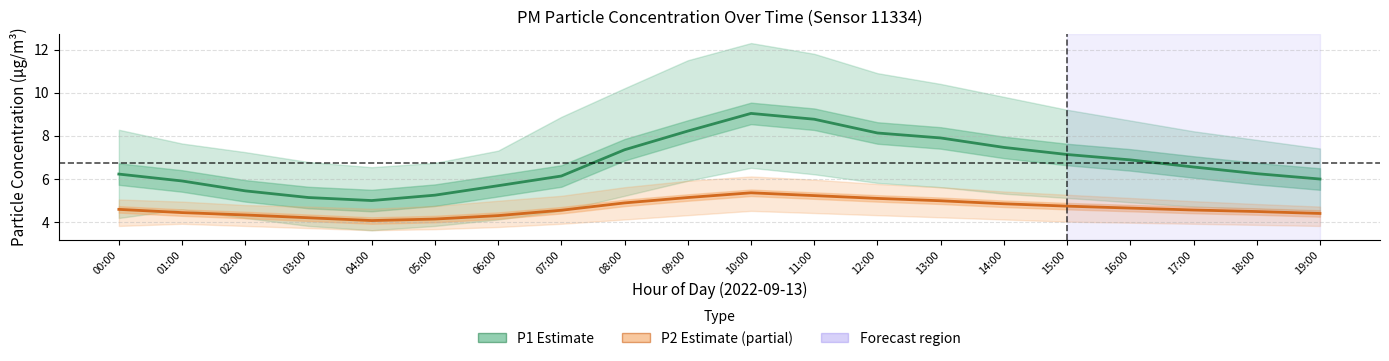

List the series in order of their peak value, lowest first.

P2 (PM2.5), P1 (PM10)